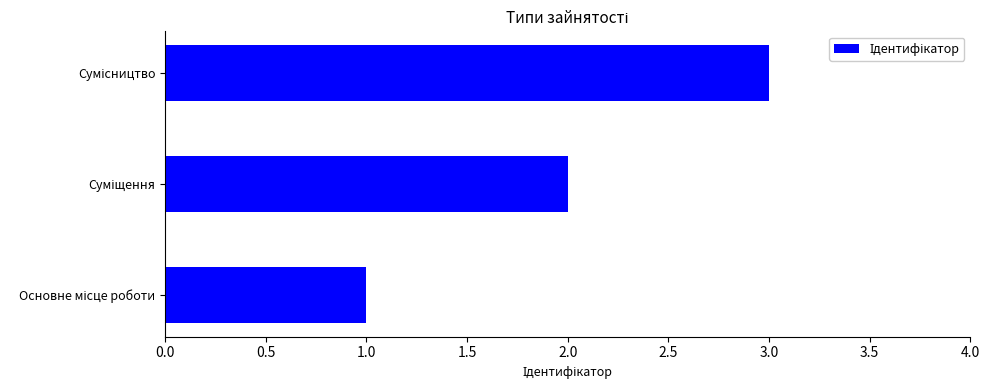

What is the sum of all values?

6